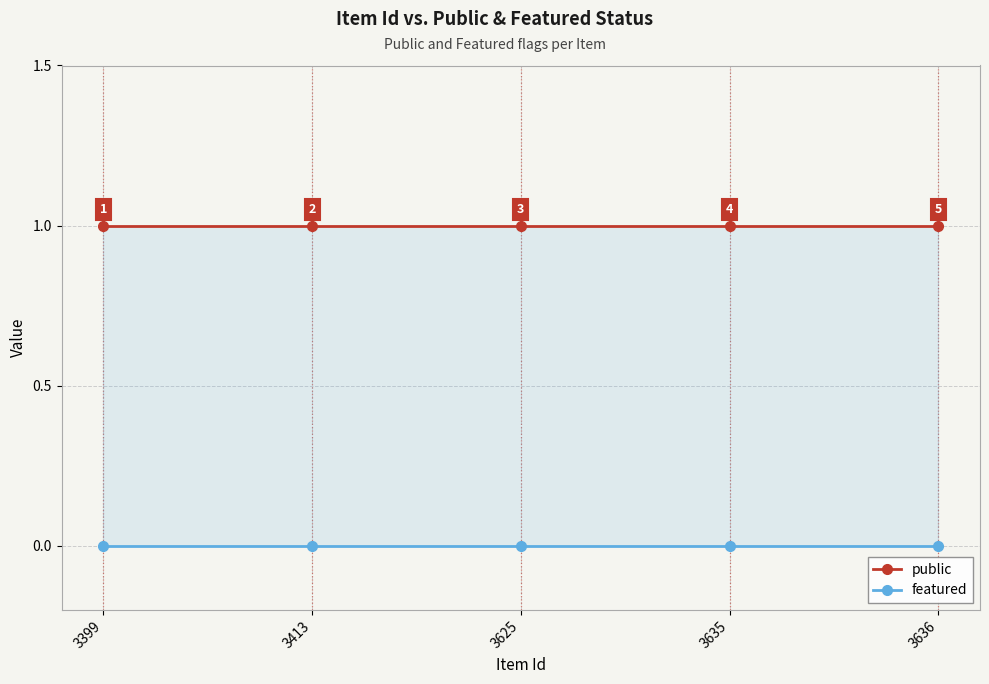

True or false: public and featured cross at least once.

False